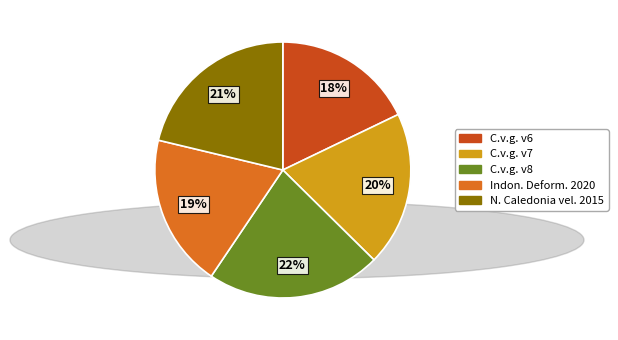

To the nearest percent, what is the difference between the largest and smallest slice percentages?

4%